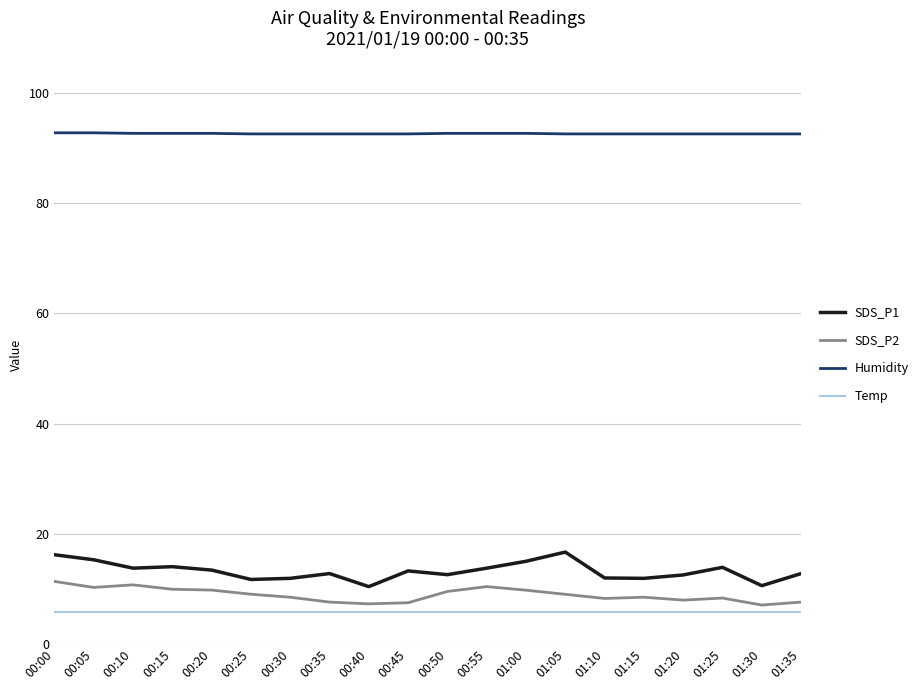

What is the lowest value of the Temp series?

5.8